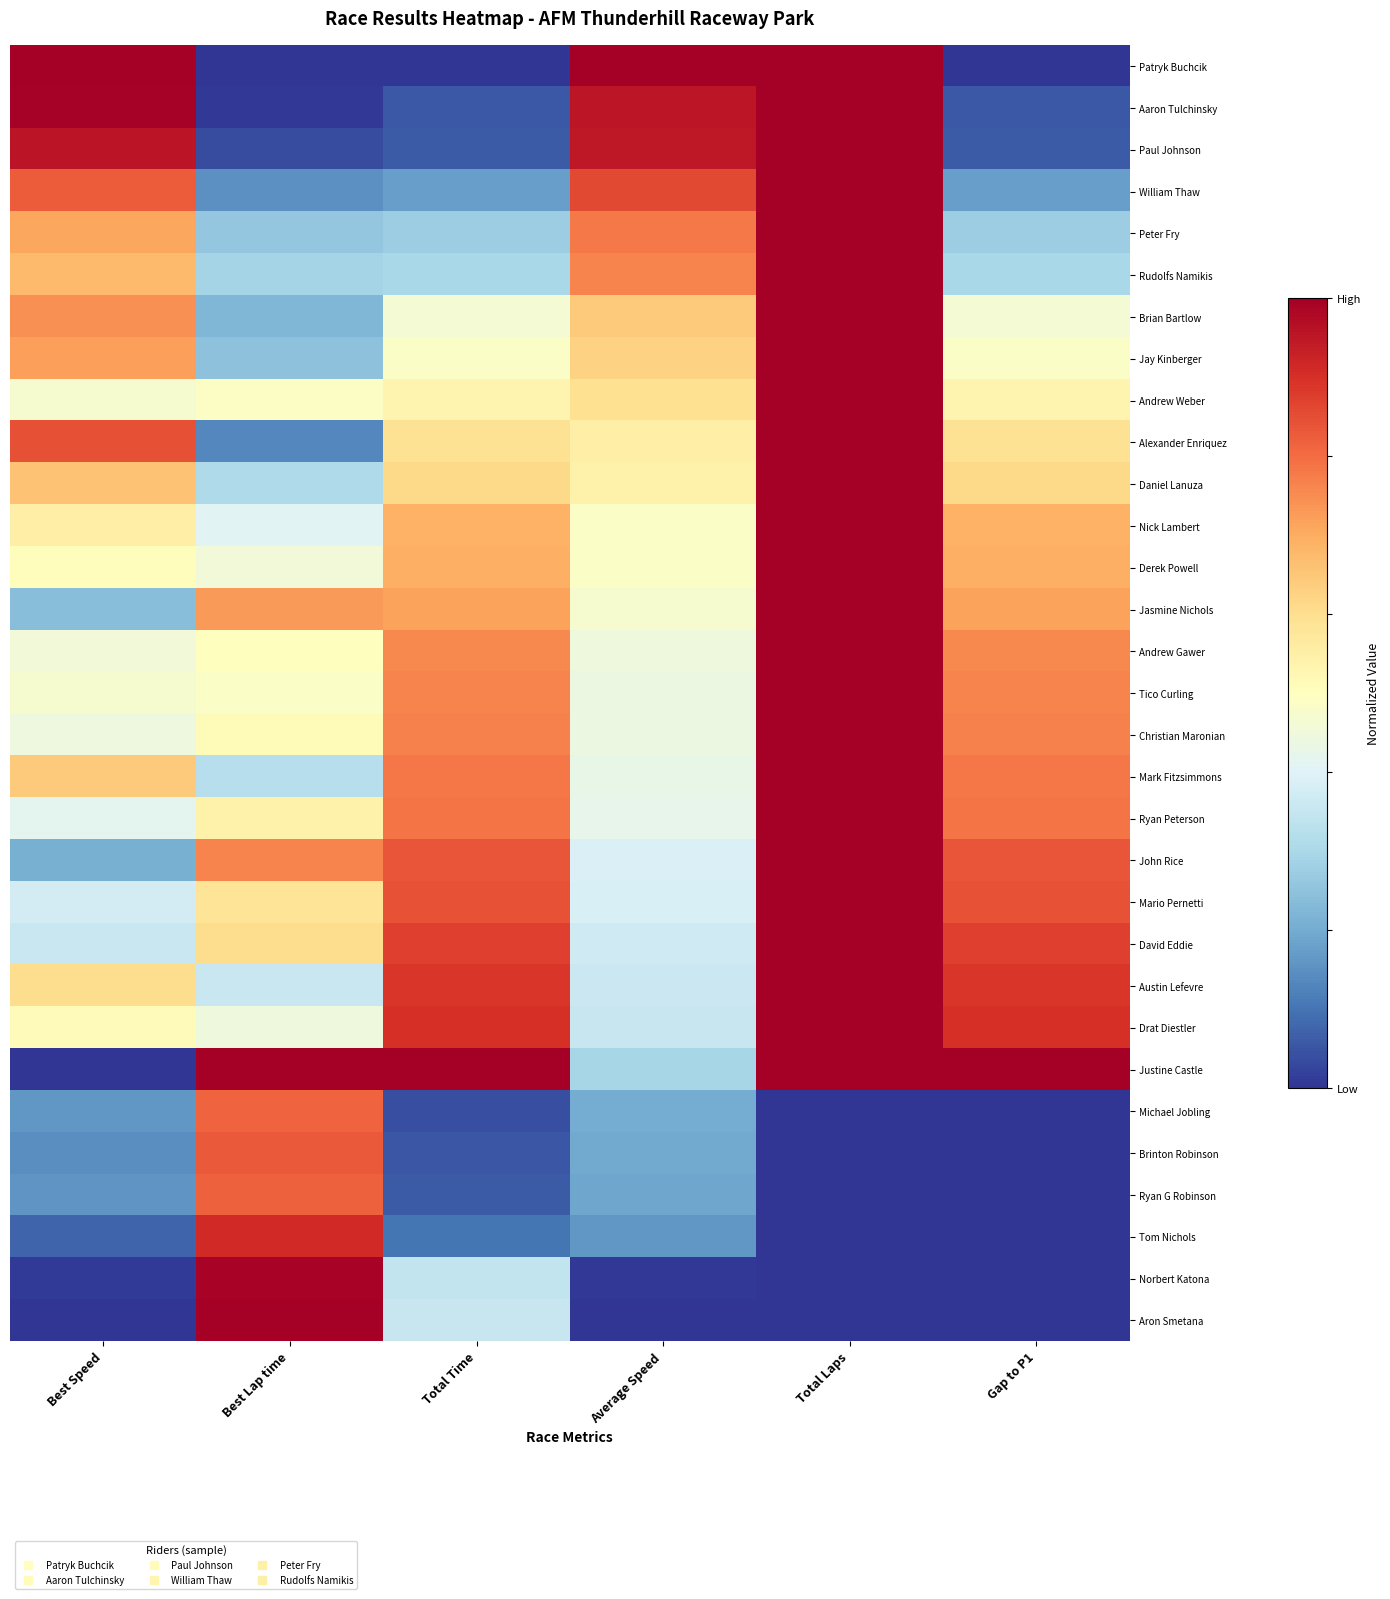

Reading right to left, what are all the values shown in this chart?

Patryk Buchcik: Gap to P1=0.0	Total Laps=1.0	Average Speed=1.0	Total Time=0.0	Best Lap time=0.0	Best Speed=1.0
Aaron Tulchinsky: Gap to P1=0.1	Total Laps=1.0	Average Speed=1.0	Total Time=0.1	Best Lap time=0.0	Best Speed=1.0
Paul Johnson: Gap to P1=0.1	Total Laps=1.0	Average Speed=0.9	Total Time=0.1	Best Lap time=0.0	Best Speed=1.0
William Thaw: Gap to P1=0.2	Total Laps=1.0	Average Speed=0.9	Total Time=0.2	Best Lap time=0.2	Best Speed=0.8
Peter Fry: Gap to P1=0.3	Total Laps=1.0	Average Speed=0.8	Total Time=0.3	Best Lap time=0.3	Best Speed=0.7
Rudolfs Namikis: Gap to P1=0.3	Total Laps=1.0	Average Speed=0.8	Total Time=0.3	Best Lap time=0.3	Best Speed=0.7
Brian Bartlow: Gap to P1=0.5	Total Laps=1.0	Average Speed=0.6	Total Time=0.5	Best Lap time=0.2	Best Speed=0.7
Jay Kinberger: Gap to P1=0.5	Total Laps=1.0	Average Speed=0.6	Total Time=0.5	Best Lap time=0.2	Best Speed=0.7
Andrew Weber: Gap to P1=0.5	Total Laps=1.0	Average Speed=0.6	Total Time=0.5	Best Lap time=0.5	Best Speed=0.5
Alexander Enriquez: Gap to P1=0.6	Total Laps=1.0	Average Speed=0.6	Total Time=0.6	Best Lap time=0.1	Best Speed=0.8
Daniel Lanuza: Gap to P1=0.6	Total Laps=1.0	Average Speed=0.5	Total Time=0.6	Best Lap time=0.3	Best Speed=0.7
Nick Lambert: Gap to P1=0.7	Total Laps=1.0	Average Speed=0.5	Total Time=0.7	Best Lap time=0.4	Best Speed=0.6
Derek Powell: Gap to P1=0.7	Total Laps=1.0	Average Speed=0.5	Total Time=0.7	Best Lap time=0.5	Best Speed=0.5
Jasmine Nichols: Gap to P1=0.7	Total Laps=1.0	Average Speed=0.5	Total Time=0.7	Best Lap time=0.7	Best Speed=0.2
Andrew Gawer: Gap to P1=0.8	Total Laps=1.0	Average Speed=0.4	Total Time=0.8	Best Lap time=0.5	Best Speed=0.5
Tico Curling: Gap to P1=0.8	Total Laps=1.0	Average Speed=0.4	Total Time=0.8	Best Lap time=0.5	Best Speed=0.5
Christian Maronian: Gap to P1=0.8	Total Laps=1.0	Average Speed=0.4	Total Time=0.8	Best Lap time=0.5	Best Speed=0.4
Mark Fitzsimmons: Gap to P1=0.8	Total Laps=1.0	Average Speed=0.4	Total Time=0.8	Best Lap time=0.3	Best Speed=0.6
Ryan Peterson: Gap to P1=0.8	Total Laps=1.0	Average Speed=0.4	Total Time=0.8	Best Lap time=0.5	Best Speed=0.4
John Rice: Gap to P1=0.8	Total Laps=1.0	Average Speed=0.4	Total Time=0.8	Best Lap time=0.8	Best Speed=0.2
Mario Pernetti: Gap to P1=0.8	Total Laps=1.0	Average Speed=0.4	Total Time=0.8	Best Lap time=0.6	Best Speed=0.4
David Eddie: Gap to P1=0.9	Total Laps=1.0	Average Speed=0.4	Total Time=0.9	Best Lap time=0.6	Best Speed=0.4
Austin Lefevre: Gap to P1=0.9	Total Laps=1.0	Average Speed=0.4	Total Time=0.9	Best Lap time=0.4	Best Speed=0.6
Drat Diestler: Gap to P1=0.9	Total Laps=1.0	Average Speed=0.4	Total Time=0.9	Best Lap time=0.4	Best Speed=0.5
Justine Castle: Gap to P1=1.0	Total Laps=1.0	Average Speed=0.3	Total Time=1.0	Best Lap time=1.0	Best Speed=0.0
Michael Jobling: Gap to P1=0.0	Total Laps=0.0	Average Speed=0.2	Total Time=0.0	Best Lap time=0.8	Best Speed=0.2
Brinton Robinson: Gap to P1=0.0	Total Laps=0.0	Average Speed=0.2	Total Time=0.1	Best Lap time=0.8	Best Speed=0.1
Ryan G Robinson: Gap to P1=0.0	Total Laps=0.0	Average Speed=0.2	Total Time=0.1	Best Lap time=0.8	Best Speed=0.2
Tom Nichols: Gap to P1=0.0	Total Laps=0.0	Average Speed=0.2	Total Time=0.1	Best Lap time=0.9	Best Speed=0.1
Norbert Katona: Gap to P1=0.0	Total Laps=0.0	Average Speed=0.0	Total Time=0.3	Best Lap time=1.0	Best Speed=0.0
Aron Smetana: Gap to P1=0.0	Total Laps=0.0	Average Speed=0.0	Total Time=0.4	Best Lap time=1.0	Best Speed=0.0